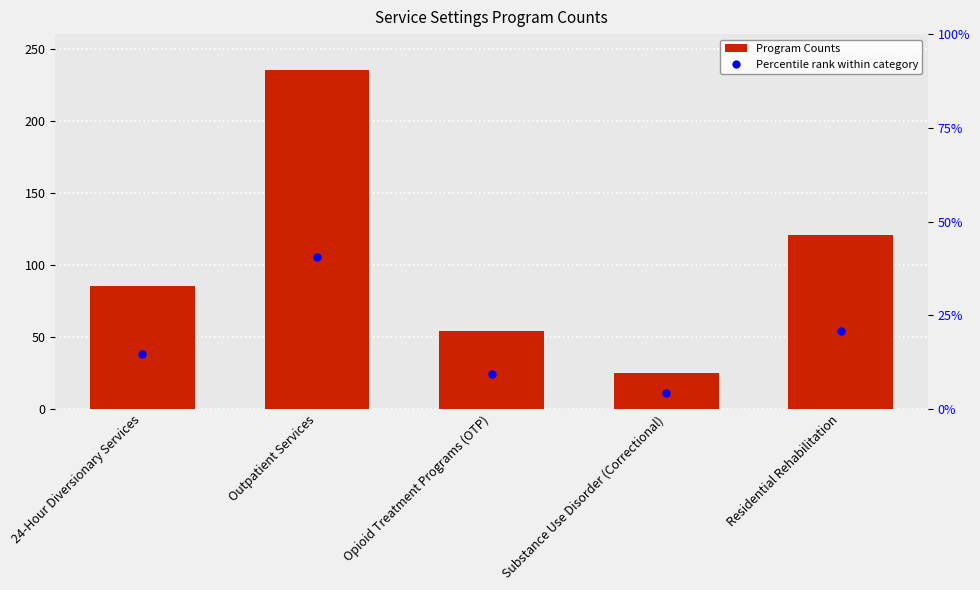

Reading left to right, what are all the values shown in this chart?

24-Hour Diversionary Services=85	Outpatient Services=235	Opioid Treatment Programs (OTP)=54	Substance Use Disorder (Correctional)=25	Residential Rehabilitation=121